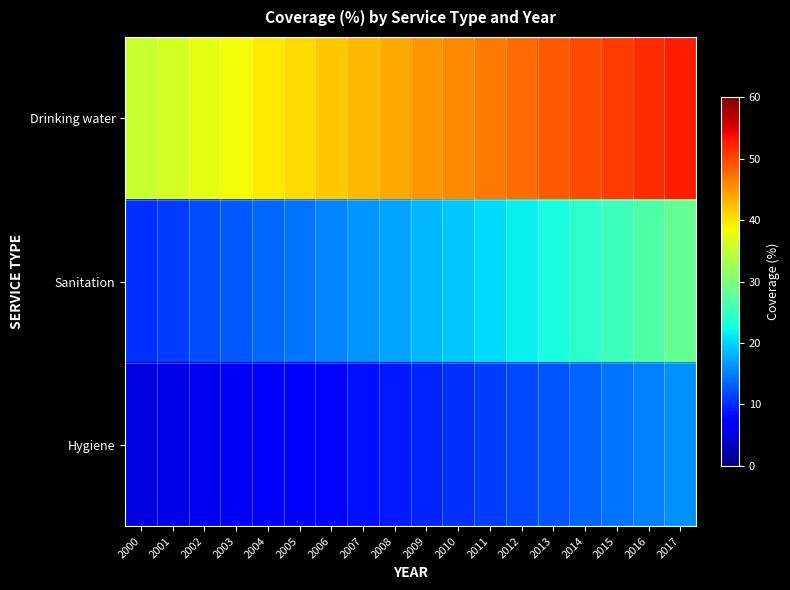

At which category does the chart reach its minimum across all series?

2000